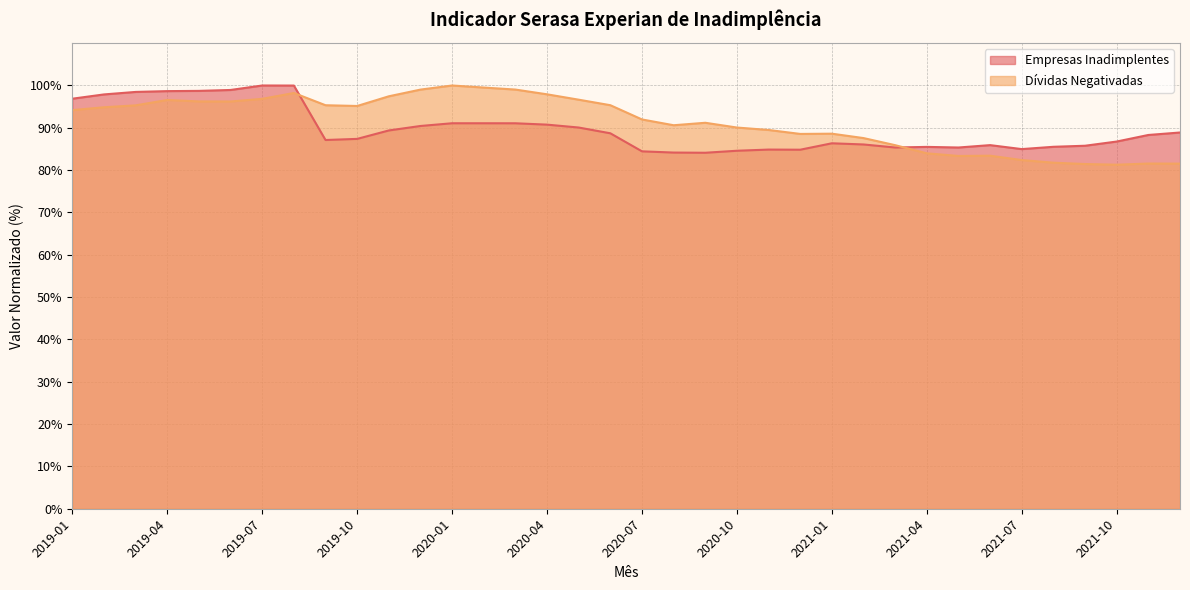

Where is Dívidas Negativadas nearest to the value 90?

2020-10